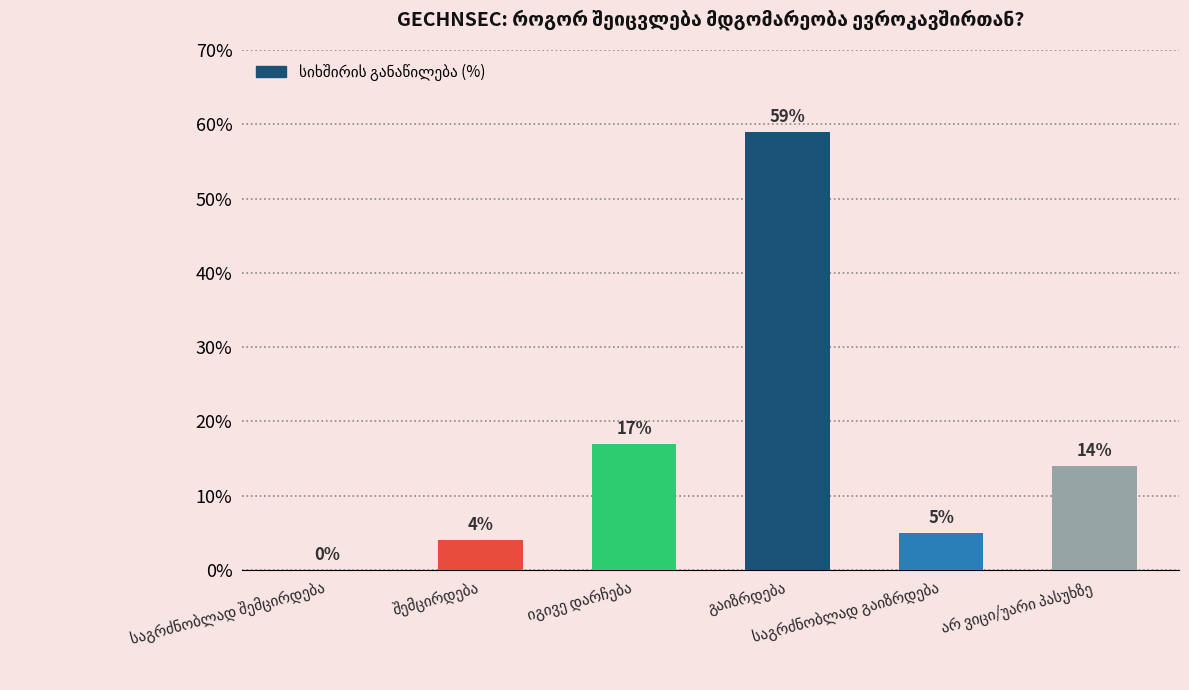

What is the maximum value shown in the chart?

59